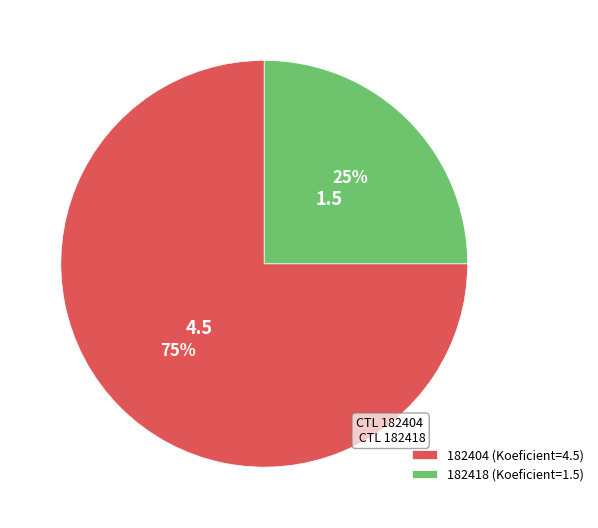

Is there any slice that represents more than half of the pie?

Yes